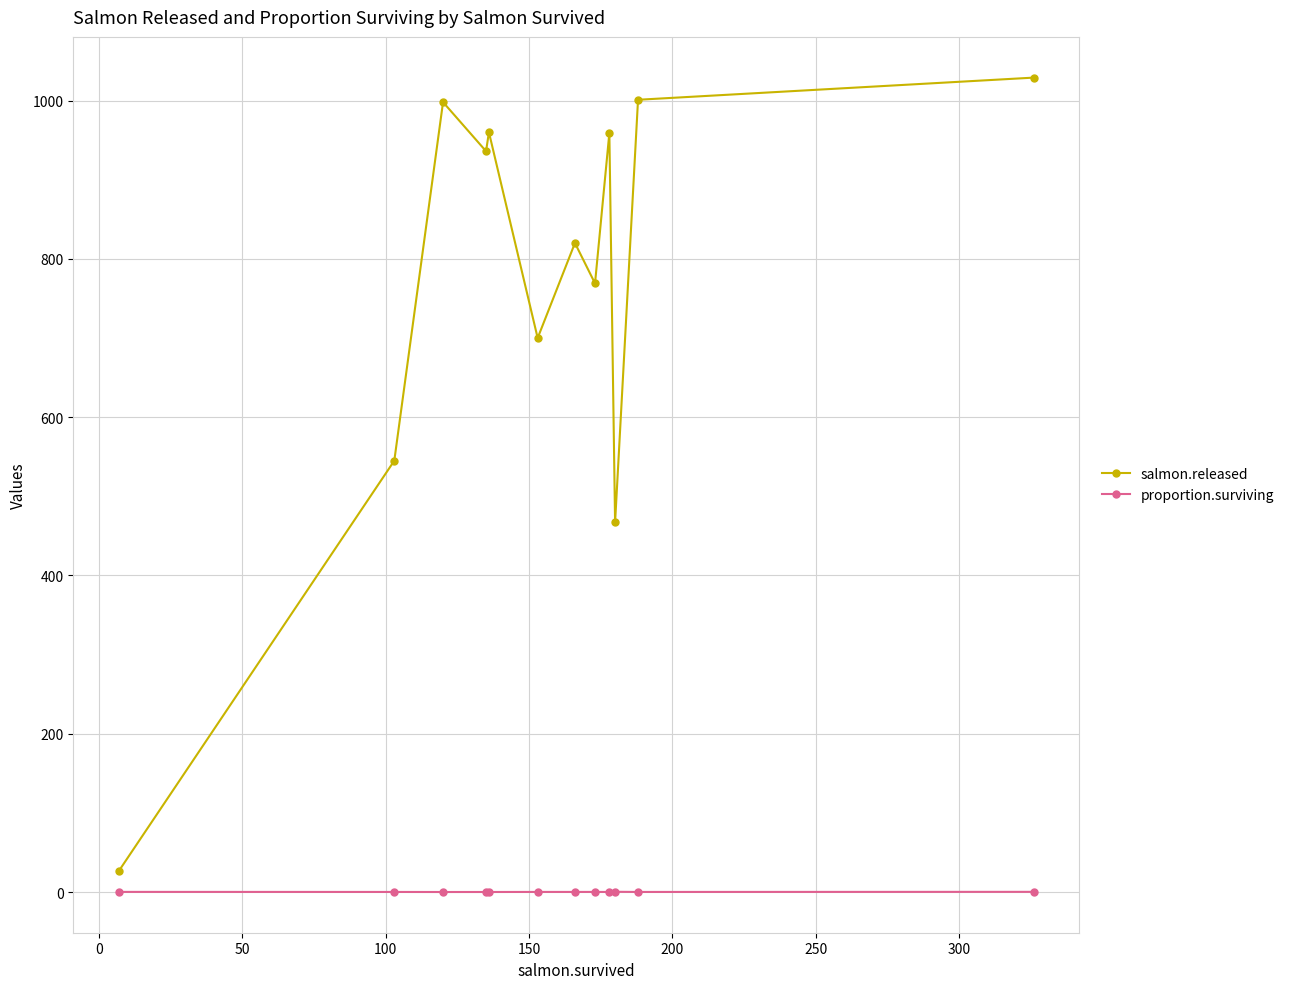

List the series in order of their overall mean, highest first.

salmon.released, proportion.surviving